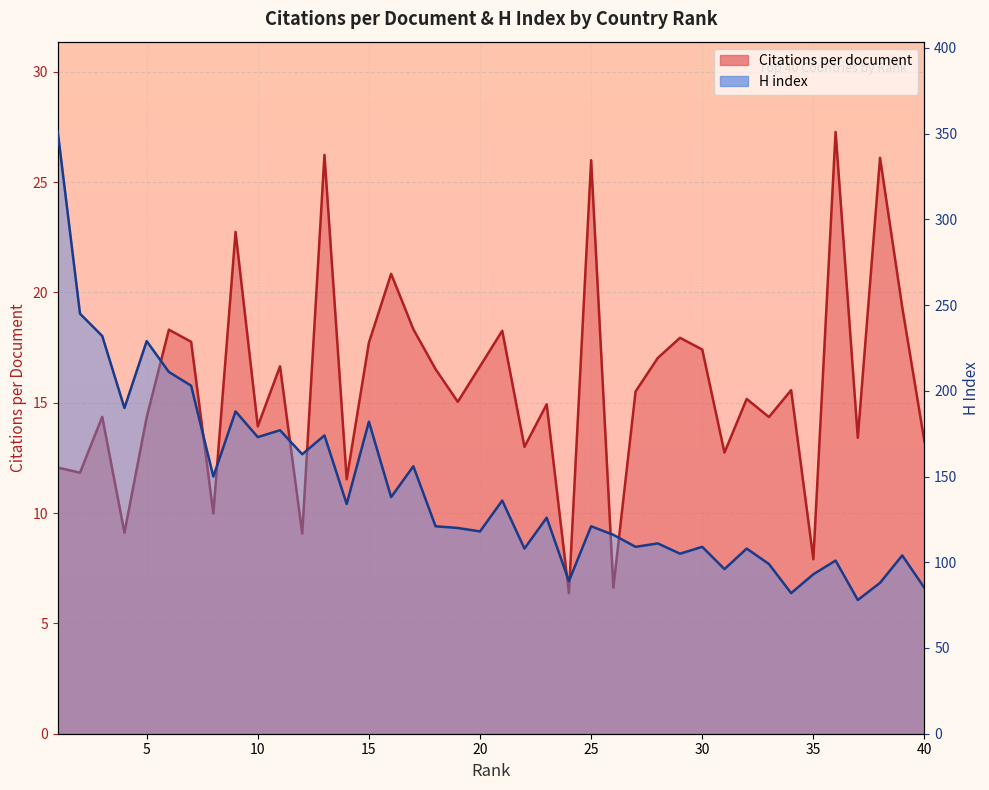

What is the lowest value of the Citations per document series?

6.4